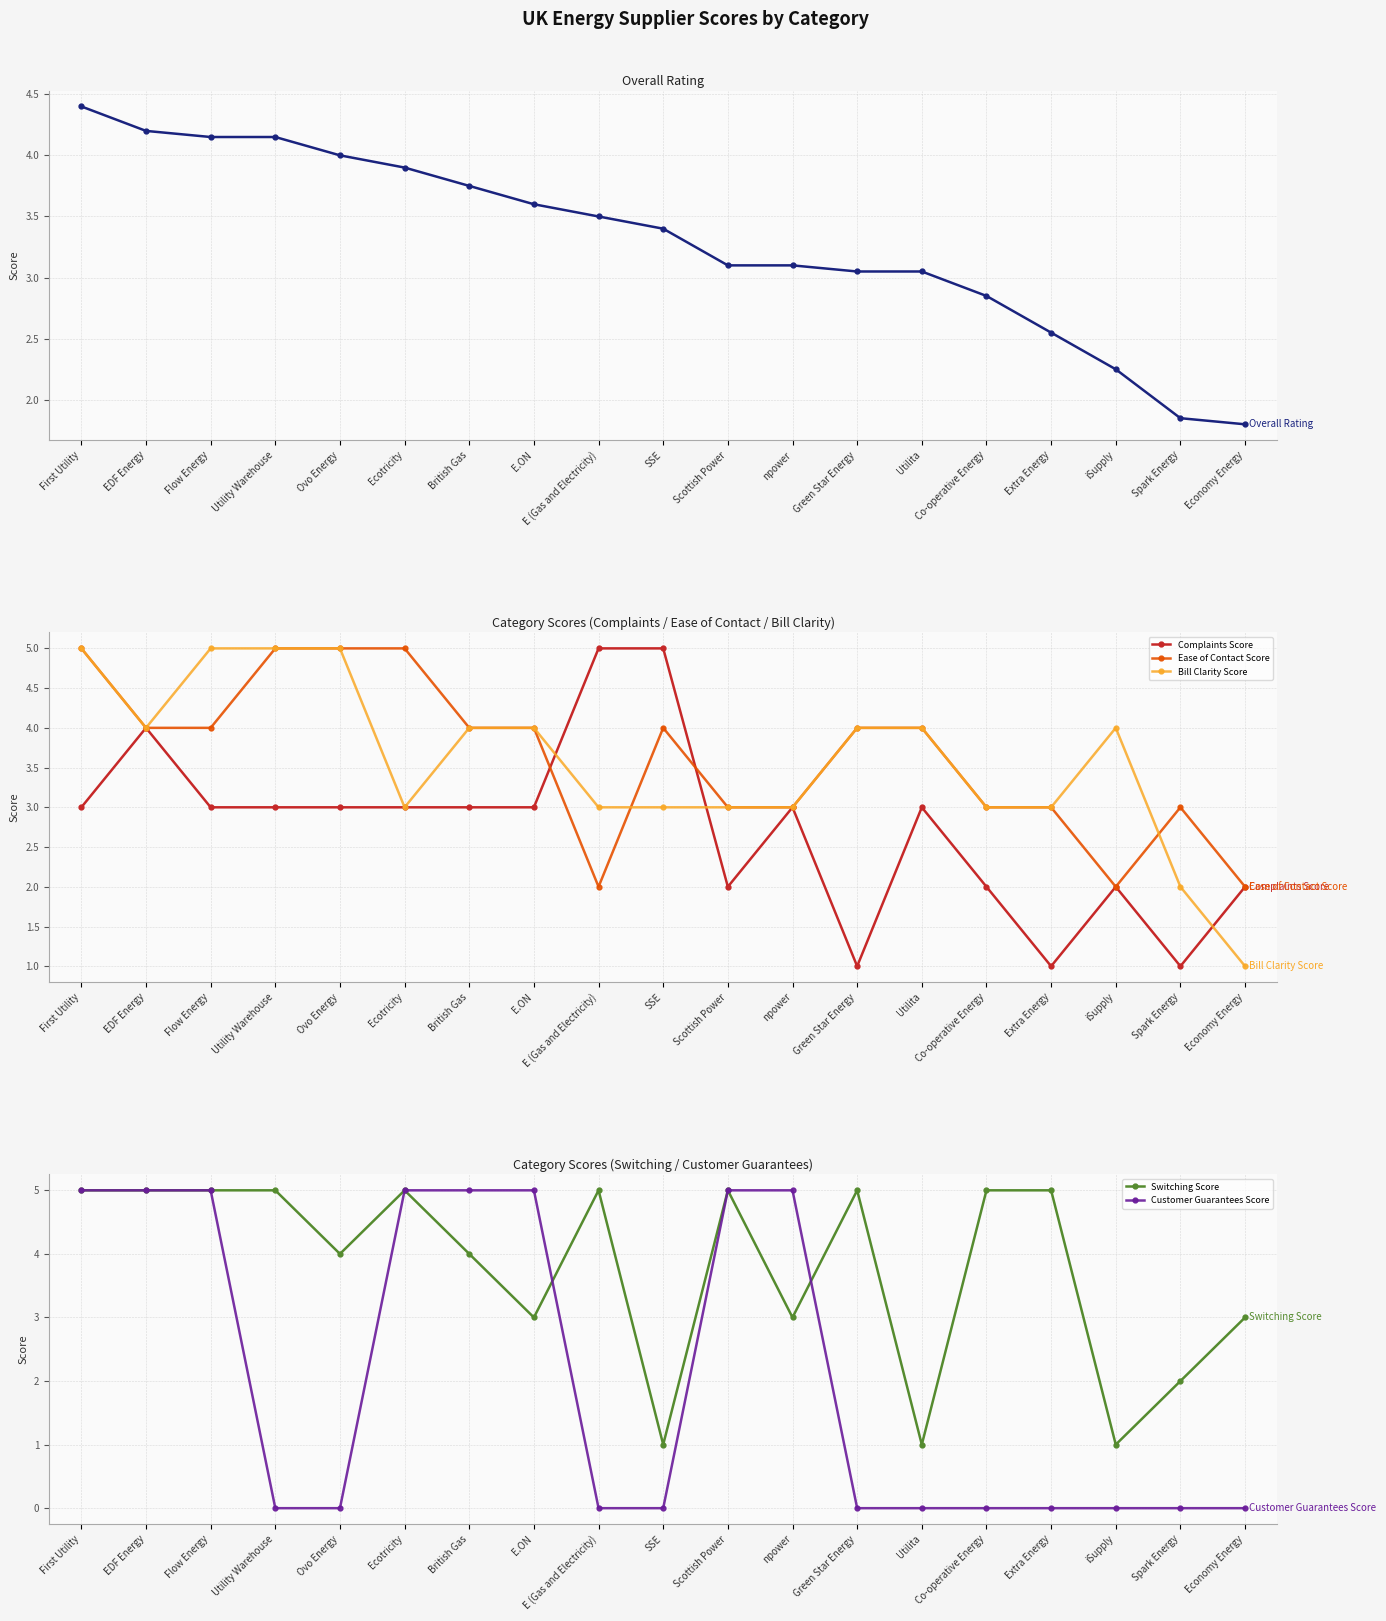

Reading right to left, list all the values displayed in this chart.

Overall Rating: Economy Energy=1.8	Spark Energy=1.9	iSupply=2.2	Extra Energy=2.5	Co-operative Energy=2.9	Utilita=3.0	Green Star Energy=3.0	npower=3.1	Scottish Power=3.1	SSE=3.4	E (Gas and Electricity)=3.5	E.ON=3.6	British Gas=3.8	Ecotricity=3.9	Ovo Energy=4.0	Utility Warehouse=4.2	Flow Energy=4.2	EDF Energy=4.2	First Utility=4.4
Complaints Score: Economy Energy=2.0	Spark Energy=1.0	iSupply=2.0	Extra Energy=1.0	Co-operative Energy=2.0	Utilita=3.0	Green Star Energy=1.0	npower=3.0	Scottish Power=2.0	SSE=5.0	E (Gas and Electricity)=5.0	E.ON=3.0	British Gas=3.0	Ecotricity=3.0	Ovo Energy=3.0	Utility Warehouse=3.0	Flow Energy=3.0	EDF Energy=4.0	First Utility=3.0
Ease of Contact Score: Economy Energy=2.0	Spark Energy=3.0	iSupply=2.0	Extra Energy=3.0	Co-operative Energy=3.0	Utilita=4.0	Green Star Energy=4.0	npower=3.0	Scottish Power=3.0	SSE=4.0	E (Gas and Electricity)=2.0	E.ON=4.0	British Gas=4.0	Ecotricity=5.0	Ovo Energy=5.0	Utility Warehouse=5.0	Flow Energy=4.0	EDF Energy=4.0	First Utility=5.0
Bill Clarity Score: Economy Energy=1.0	Spark Energy=2.0	iSupply=4.0	Extra Energy=3.0	Co-operative Energy=3.0	Utilita=4.0	Green Star Energy=4.0	npower=3.0	Scottish Power=3.0	SSE=3.0	E (Gas and Electricity)=3.0	E.ON=4.0	British Gas=4.0	Ecotricity=3.0	Ovo Energy=5.0	Utility Warehouse=5.0	Flow Energy=5.0	EDF Energy=4.0	First Utility=5.0
Switching Score: Economy Energy=3.0	Spark Energy=2.0	iSupply=1.0	Extra Energy=5.0	Co-operative Energy=5.0	Utilita=1.0	Green Star Energy=5.0	npower=3.0	Scottish Power=5.0	SSE=1.0	E (Gas and Electricity)=5.0	E.ON=3.0	British Gas=4.0	Ecotricity=5.0	Ovo Energy=4.0	Utility Warehouse=5.0	Flow Energy=5.0	EDF Energy=5.0	First Utility=5.0
Customer Guarantees Score: Economy Energy=0.0	Spark Energy=0.0	iSupply=0.0	Extra Energy=0.0	Co-operative Energy=0.0	Utilita=0.0	Green Star Energy=0.0	npower=5.0	Scottish Power=5.0	SSE=0.0	E (Gas and Electricity)=0.0	E.ON=5.0	British Gas=5.0	Ecotricity=5.0	Ovo Energy=0.0	Utility Warehouse=0.0	Flow Energy=5.0	EDF Energy=5.0	First Utility=5.0